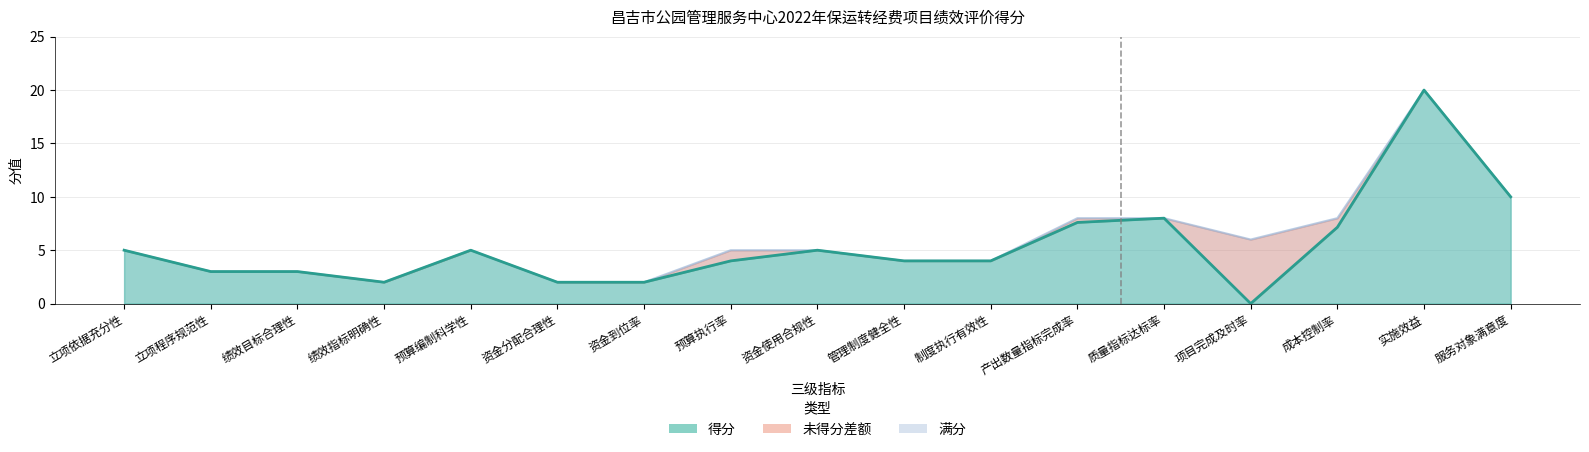

At which category is the sum across all series the highest?

实施效益